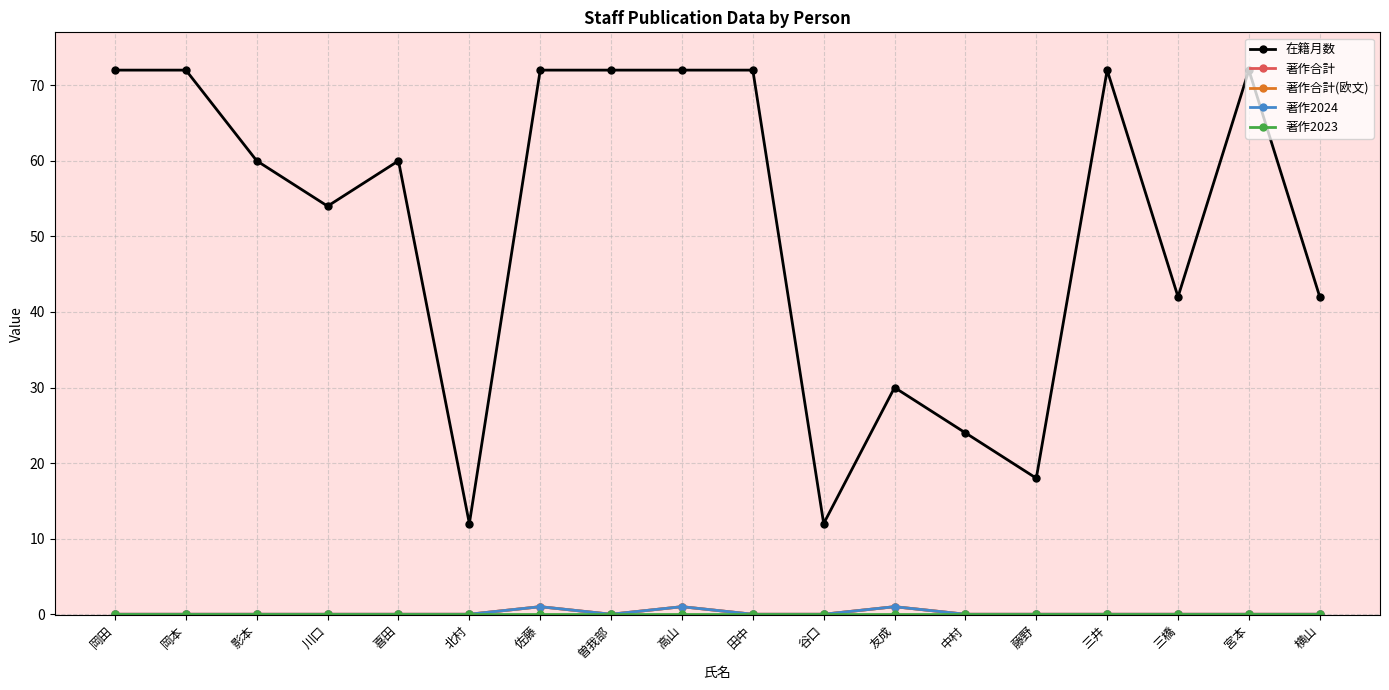

Does the chart have visible grid lines?

Yes